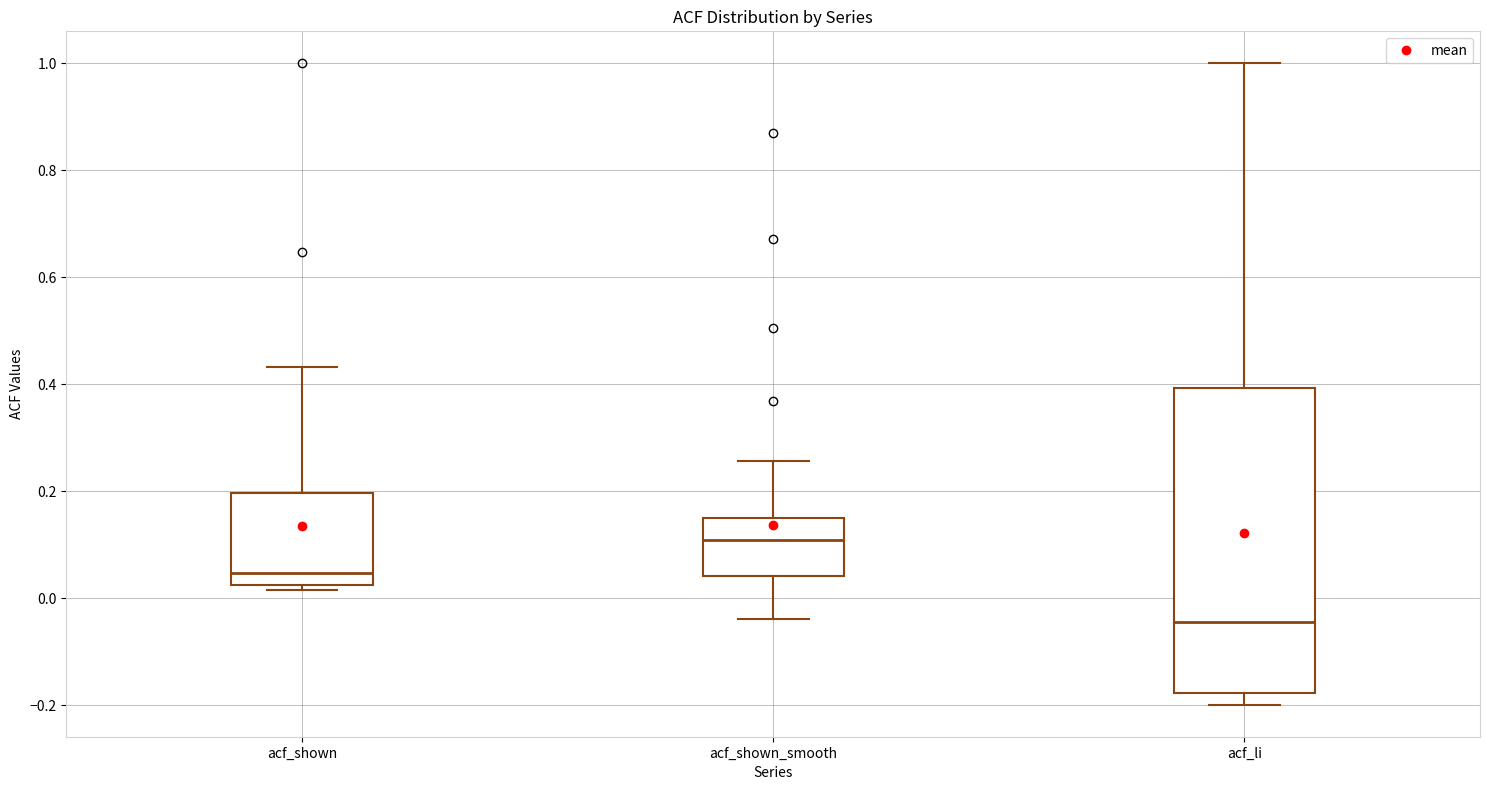

Reading left to right, transcribe this box plot: for each box, give where its median line is, the range the box spans, and where its two whiskers end, as read against the y-axis. The values are not printed on the chart, so give them approximately, as read against the axis.

acf_shown: median 0.04, box 0.02 to 0.20, whiskers 0.02 (just below the box's lower edge) to 0.44
acf_shown_smooth: median 0.10, box 0.04 to 0.16, whiskers -0.04 to 0.26
acf_li: median -0.04, box -0.18 to 0.40, whiskers -0.20 to 1.00